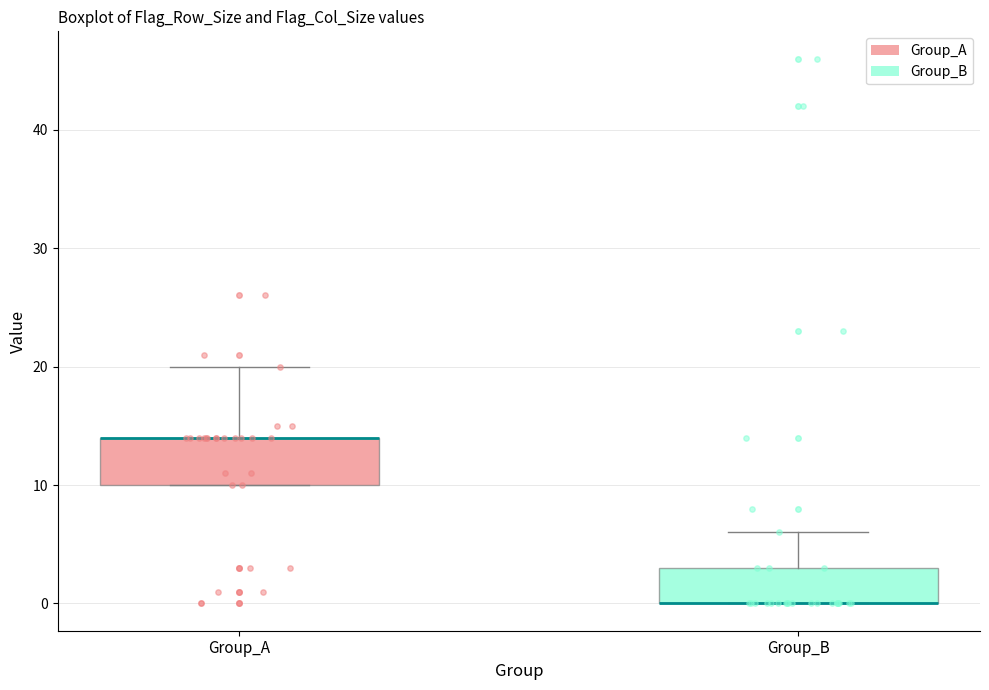

Which box is the tallest, from its lower edge to its upper edge?

Group_A